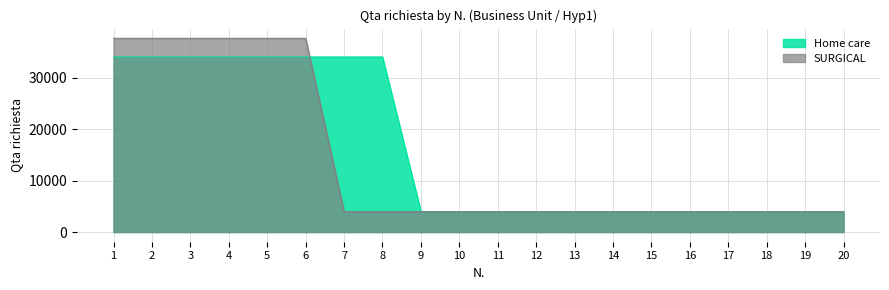

What is the approximate value of Home care at 11, to the nearest 50?

3950